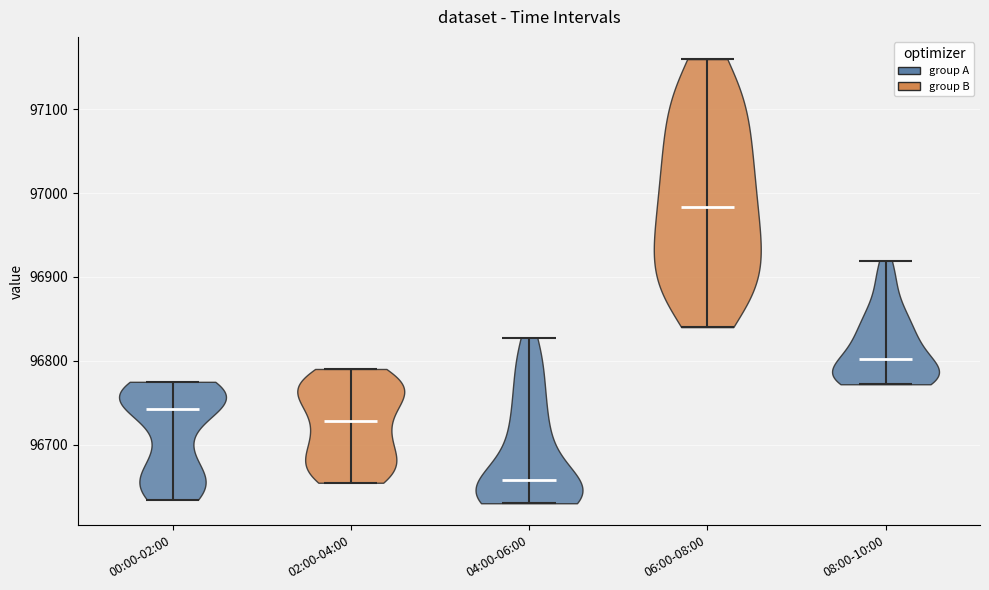

Reading left to right, read every violin against the y-axis: where its median line is, and the lowest and highest points it reaches. The values are not printed on the chart, so give them approximately, as read against the axis.

00:00-02:00: median line 96740, lowest point 96630, highest point 96780
02:00-04:00: median line 96730, lowest point 96650, highest point 96790
04:00-06:00: median line 96660, lowest point 96630, highest point 96830
06:00-08:00: median line 96980, lowest point 96840, highest point 97160
08:00-10:00: median line 96800, lowest point 96770, highest point 96920